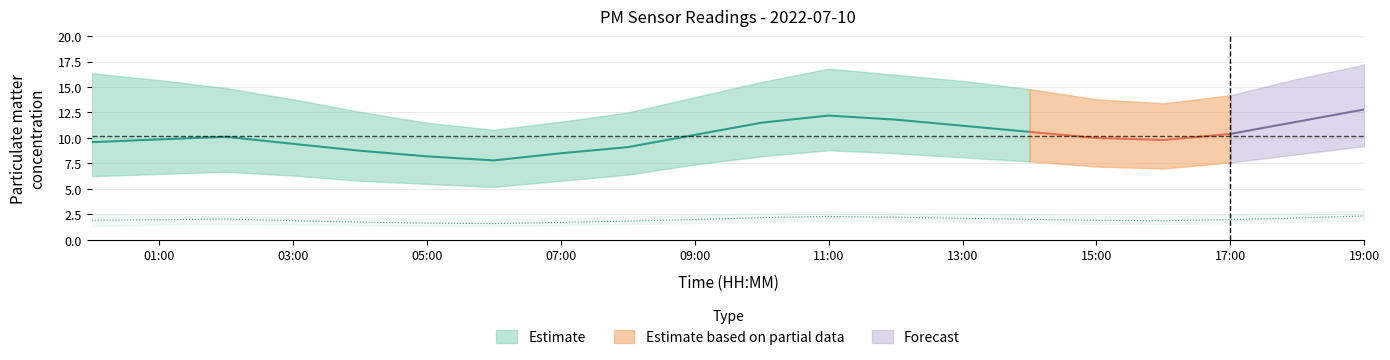

At which category does P1 reach its first local peak?

02:00